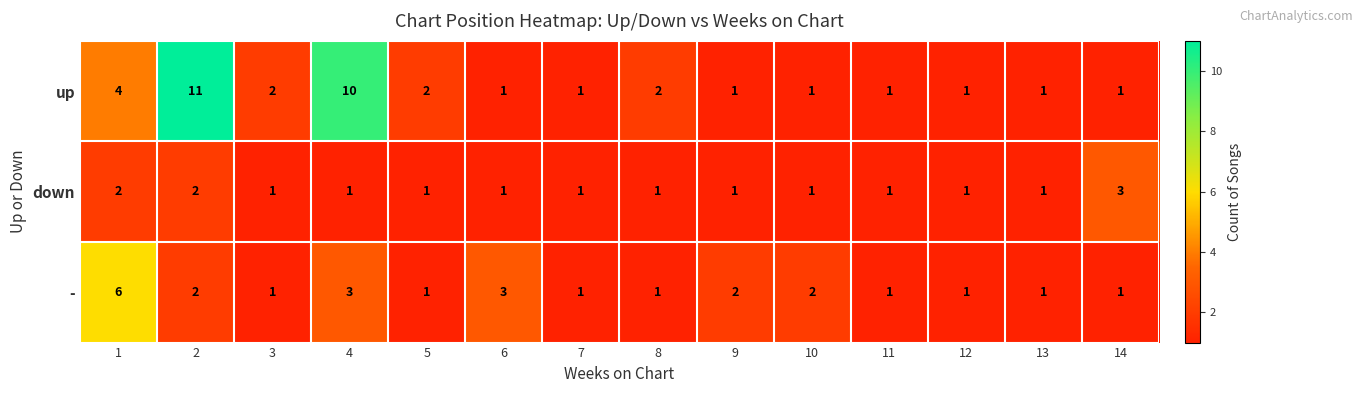

Rank the series by their average value, from lowest to highest.

down, -, up